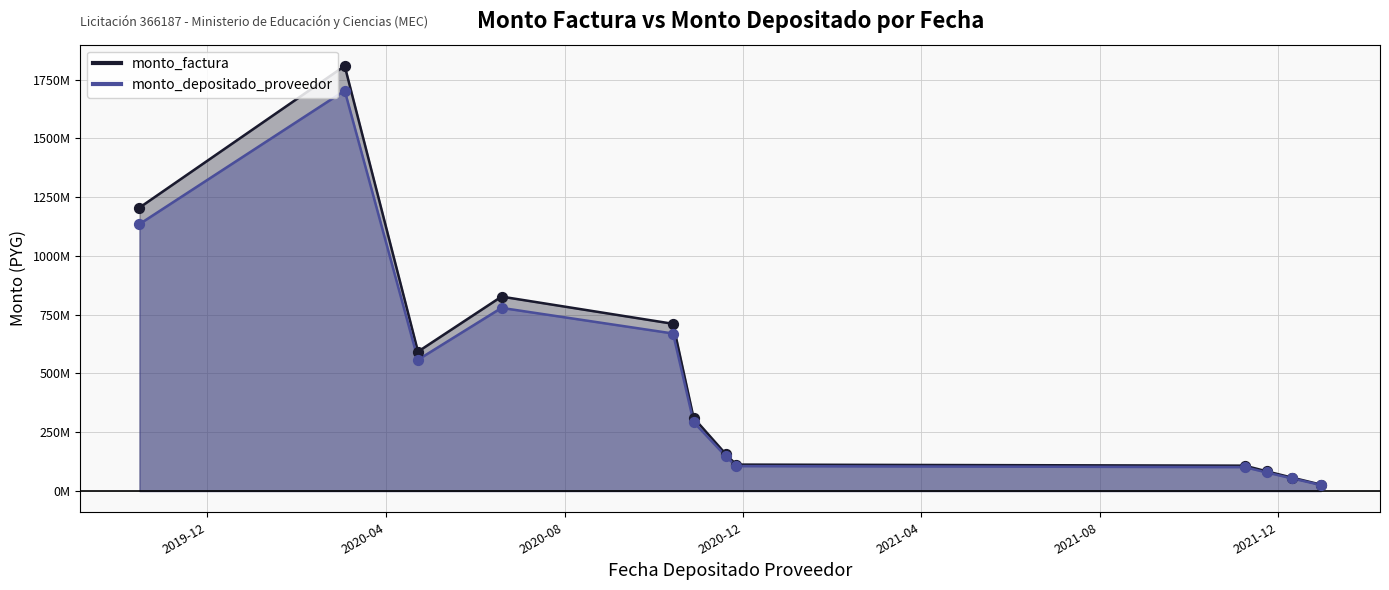

What are all the series names shown in the legend?

monto_factura, monto_depositado_proveedor